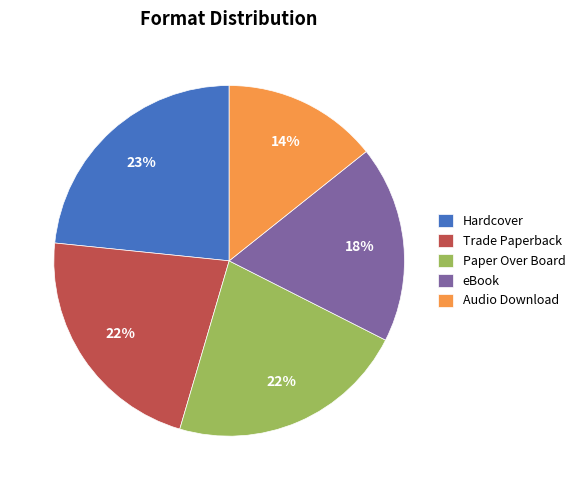

Count the number of slices in the pie.

5